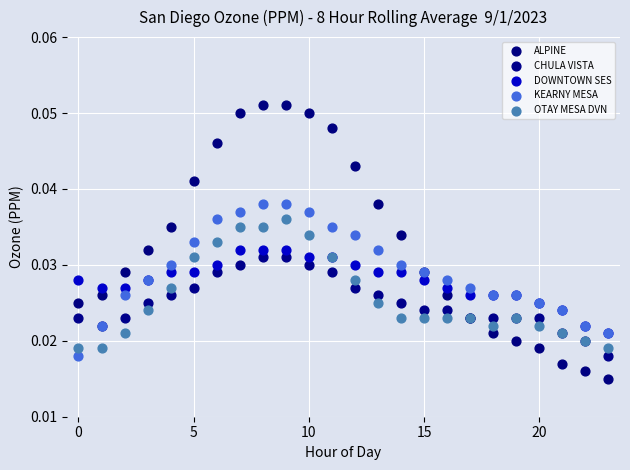

Which series contains the highest Y value?

ALPINE